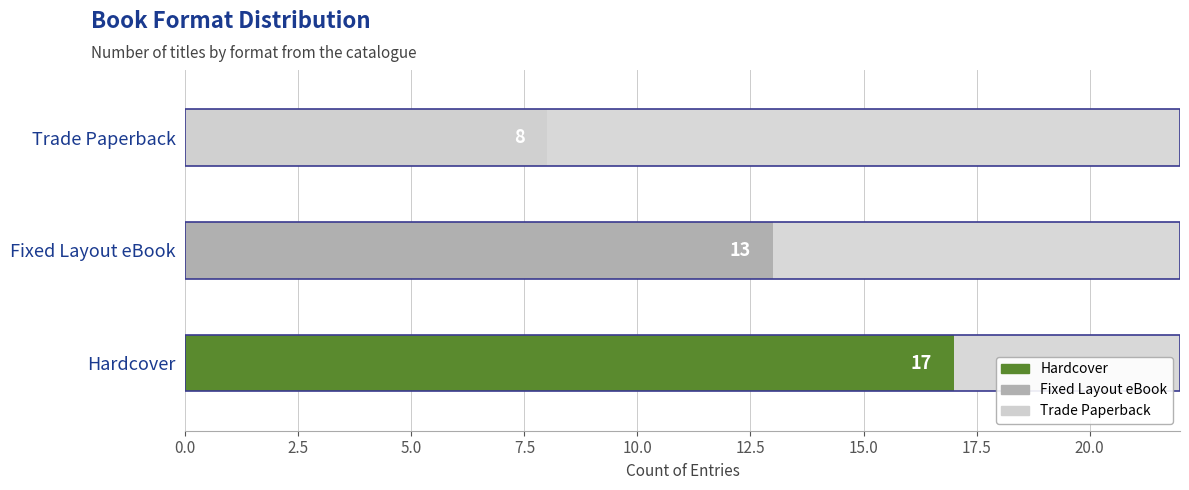

Is it true that the value at Trade Paperback is 8?

True